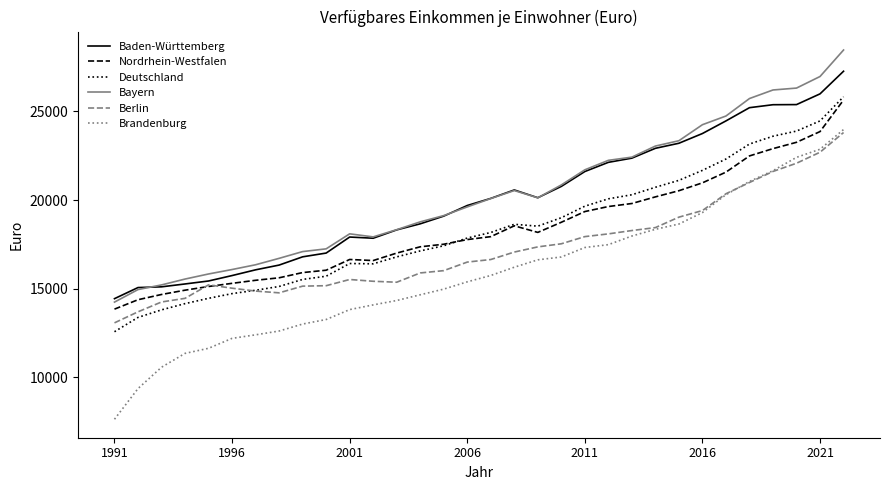

Which series has the widest spread of values?

Brandenburg